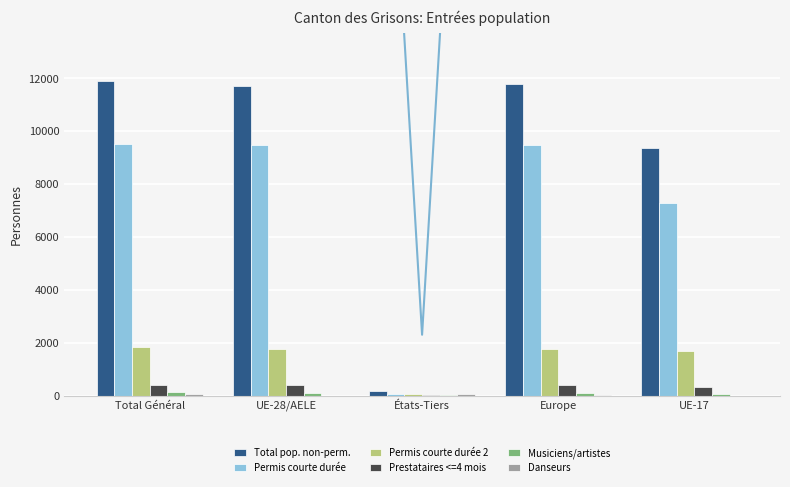

What is the average value of the Prestataires <=4 mois series?

295